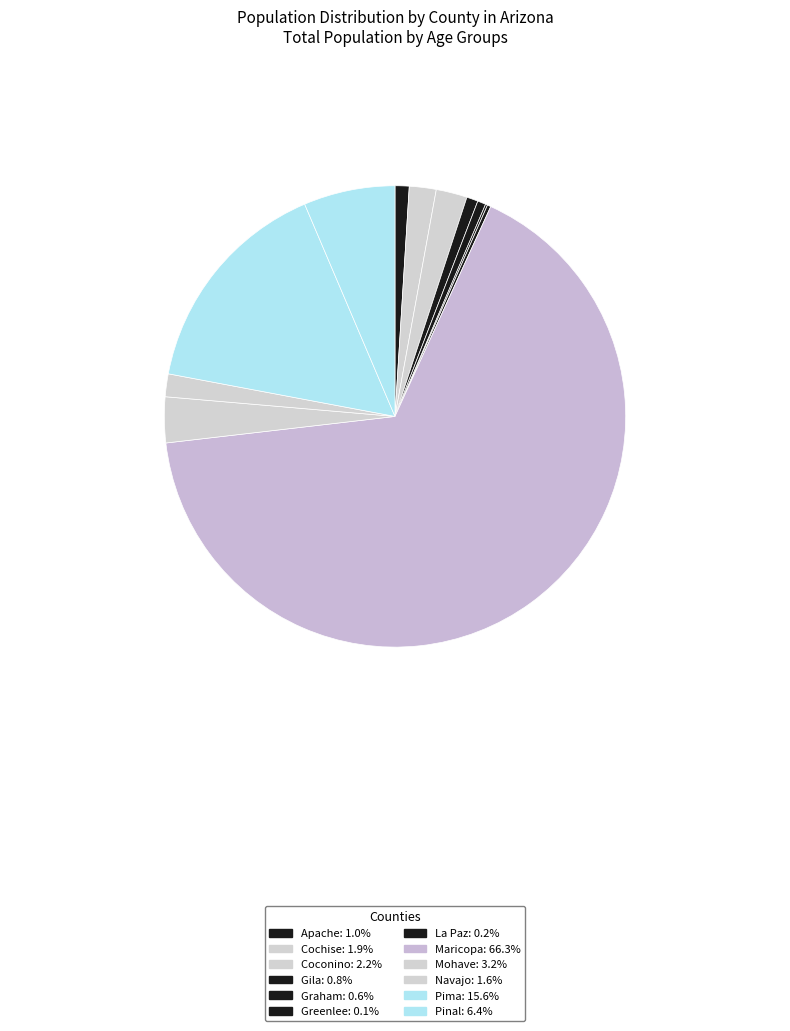

Is the sum of Apache and Greenlee greater than half?

No